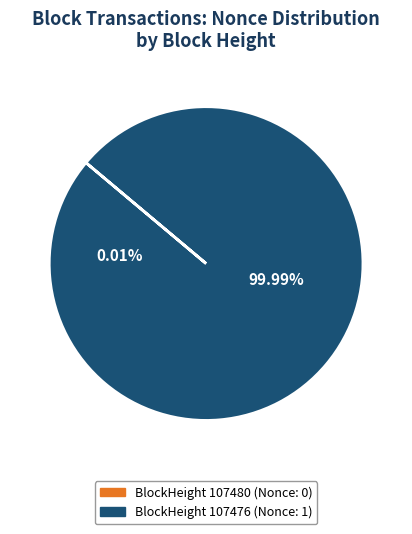

Does 107480 represent more than half of the total?

No